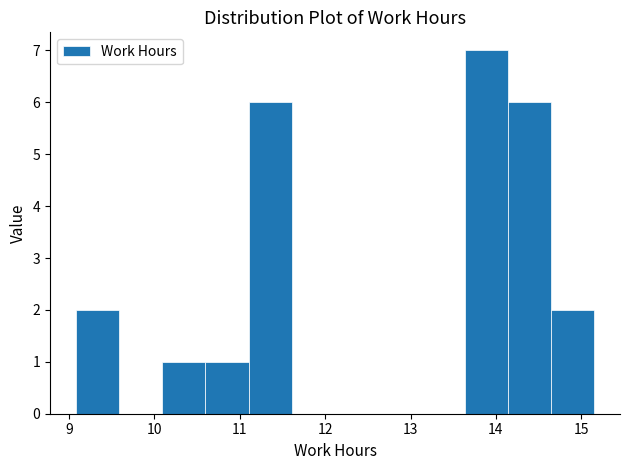

Over which range of the x-axis is the bar tallest?

13.6 to 14.1